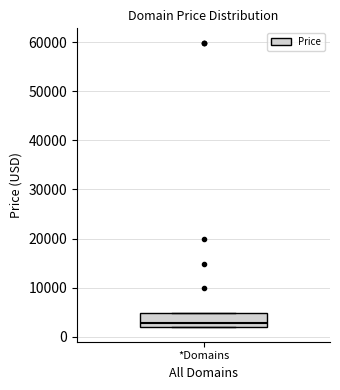

Where is the upper edge of the box for *Domains on the y-axis? The values are not printed on the chart, so give them approximately, as read against the axis.

5000